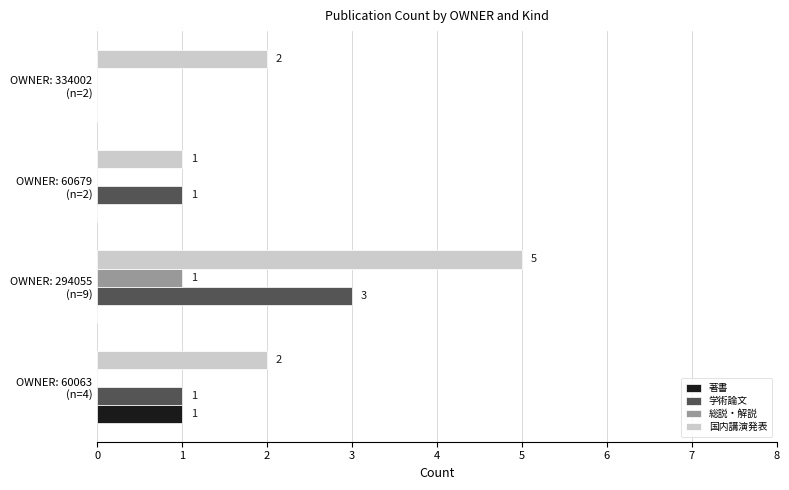

How many categories are shown in the chart?

4